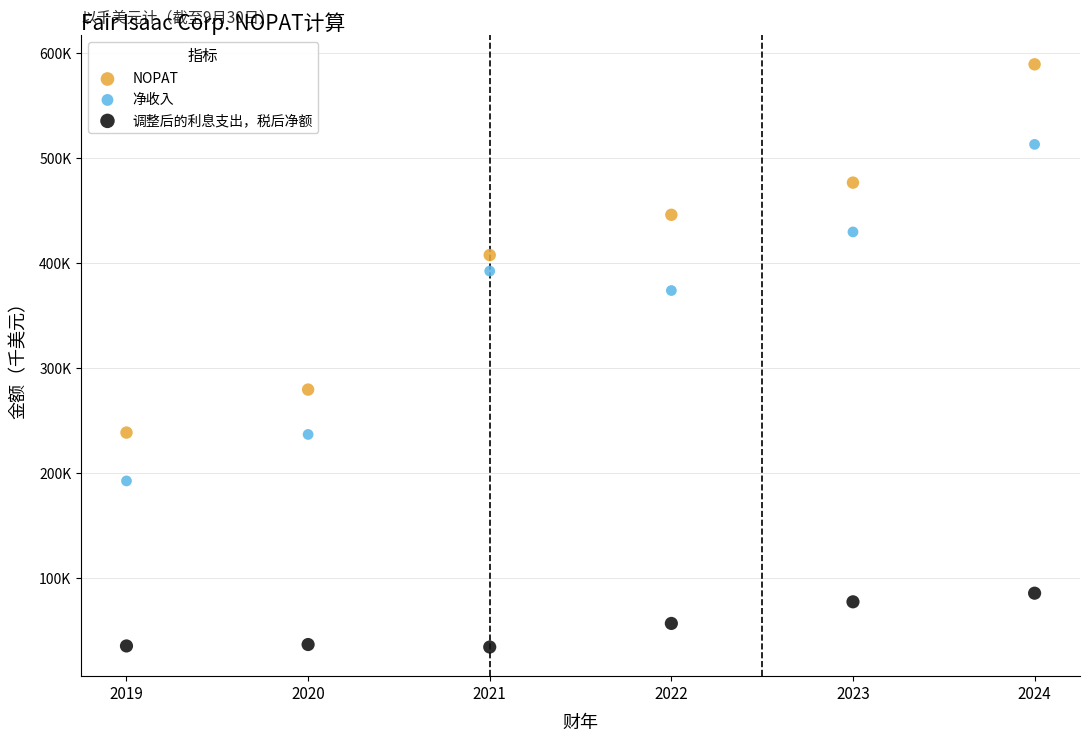

What are all the series names shown in the legend?

NOPAT, 净收入, 调整后的利息支出，税后净额